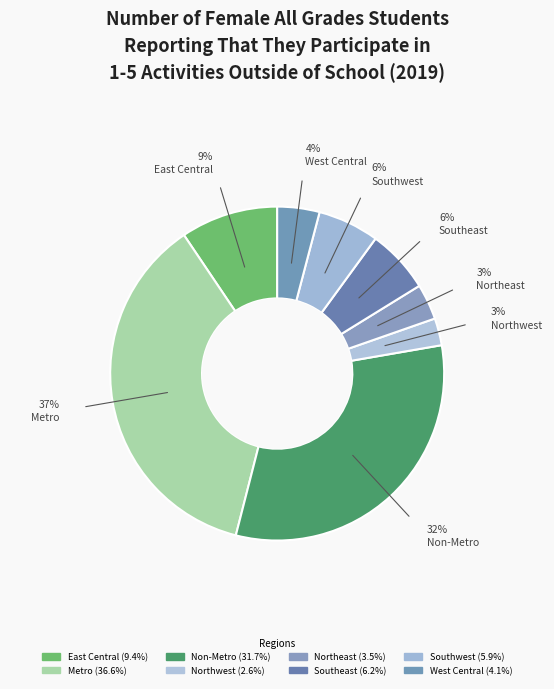

How many slices are in this pie chart?

8